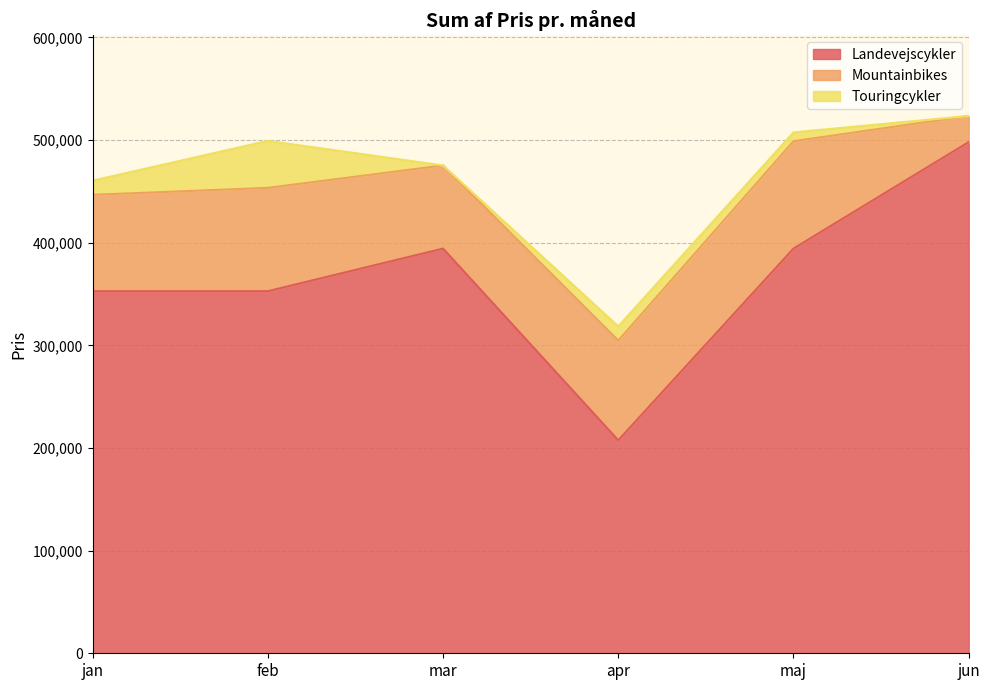

What is the maximum value for Mountainbikes?

104599